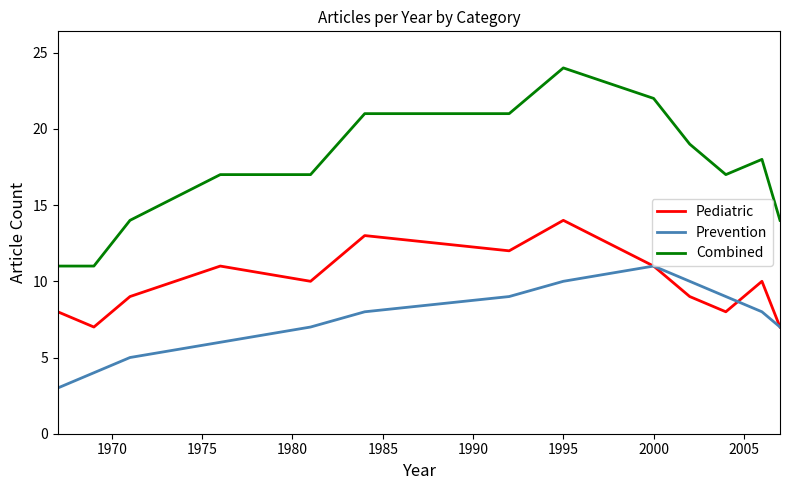

Which series has the widest spread of values?

Combined